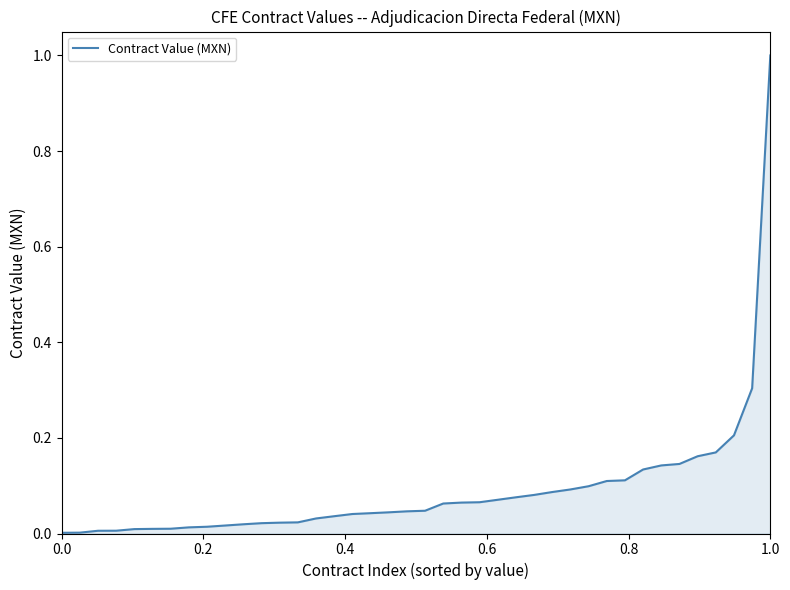

What is the greatest value displayed?

1.0